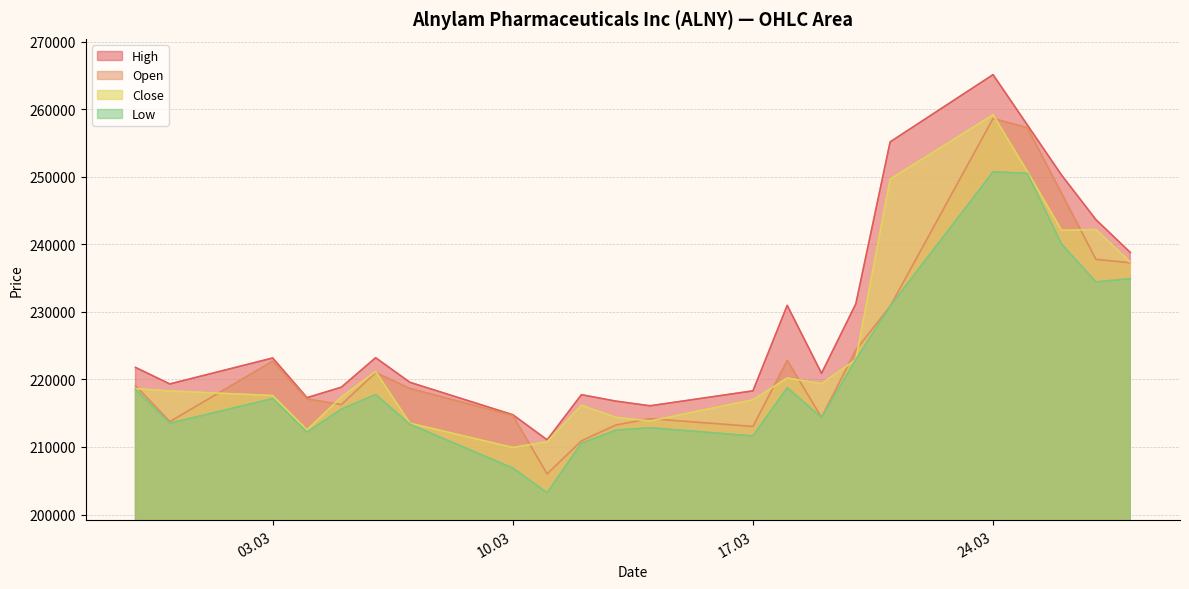

Which series has the largest total across all categories?

High